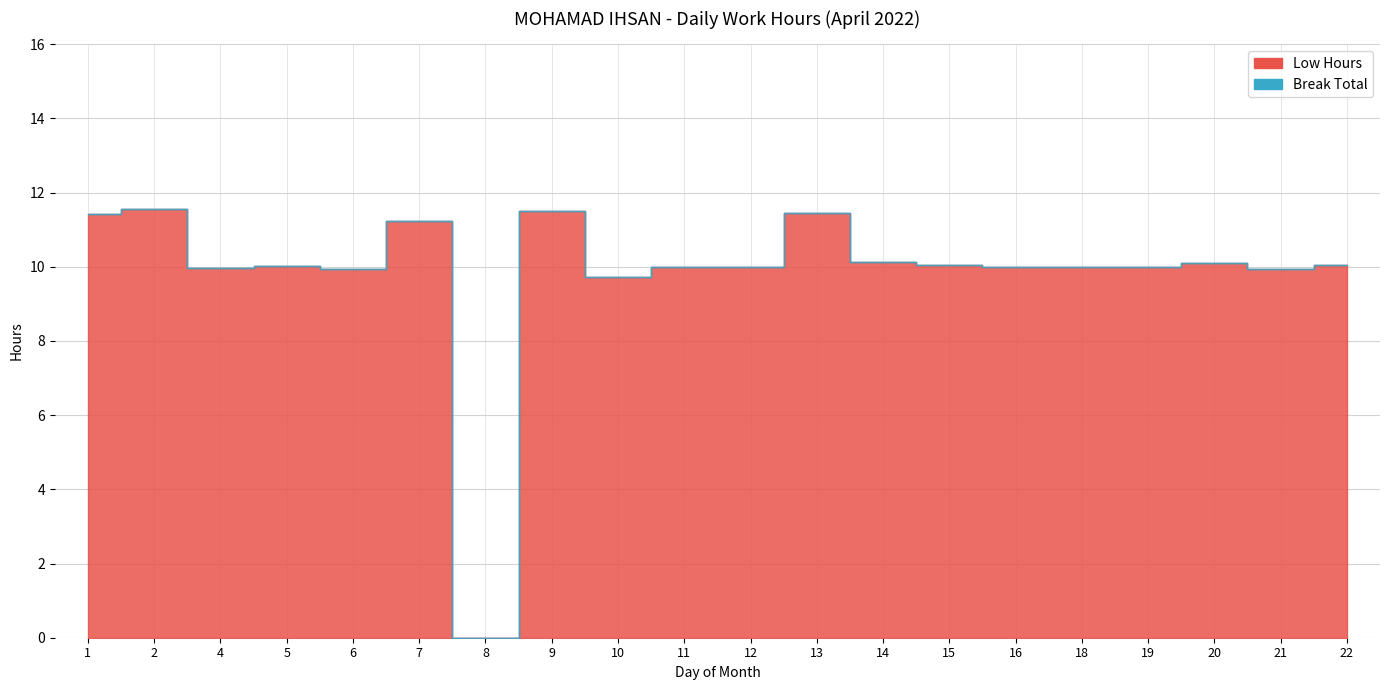

Which label corresponds to the largest value in the chart?

2